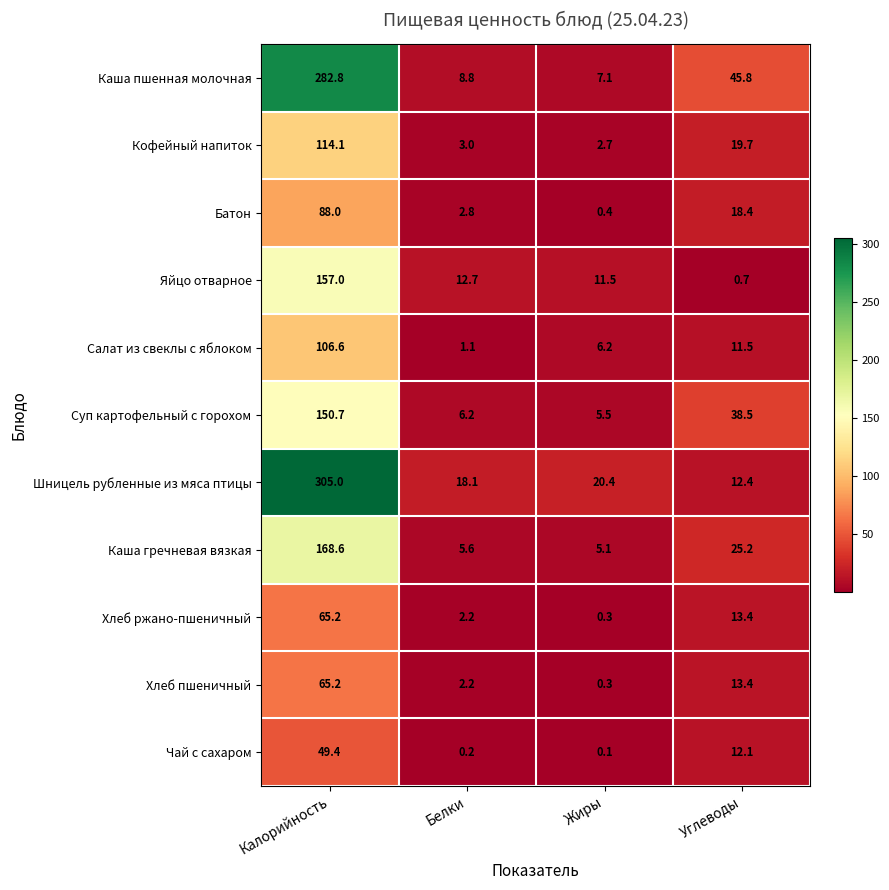

The Каша пшенная молочная series shows 128.7 at Калорийность. True or false?

False